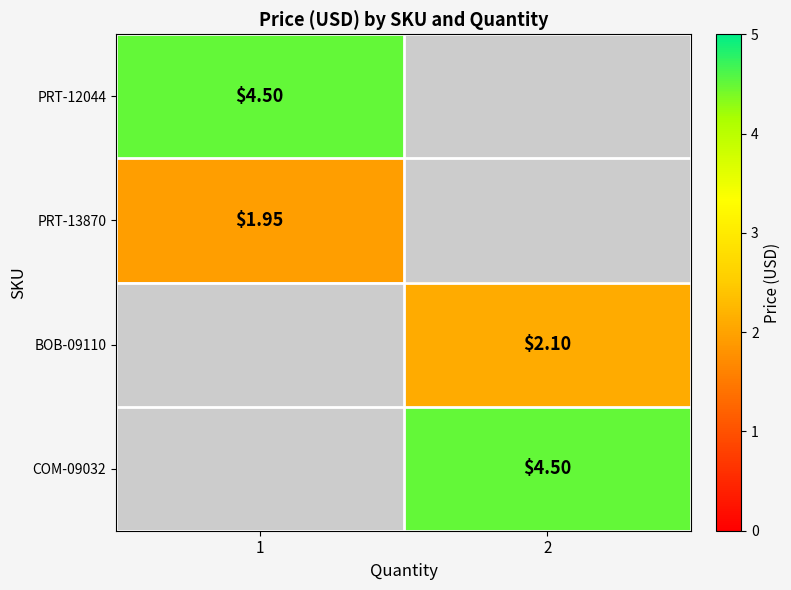

What is the highest value of the PRT-13870 series?

1.9